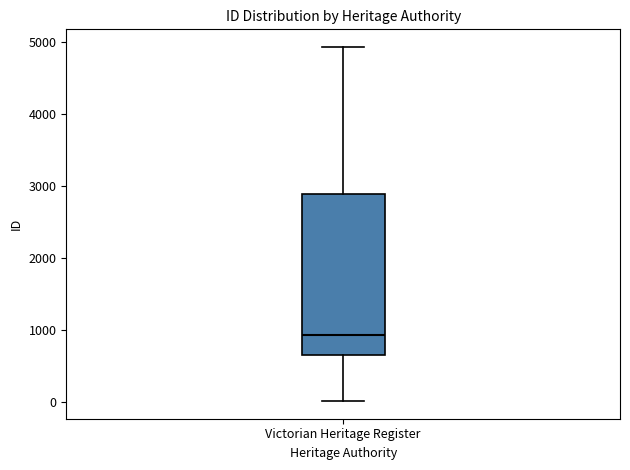

Read this box plot against the y-axis: the position of the median line, the range covered by the box, and the ends of both whiskers. The values are not printed on the chart, so give them approximately, as read against the axis.

median 900, box 600 to 2900, whiskers 0 to 4900